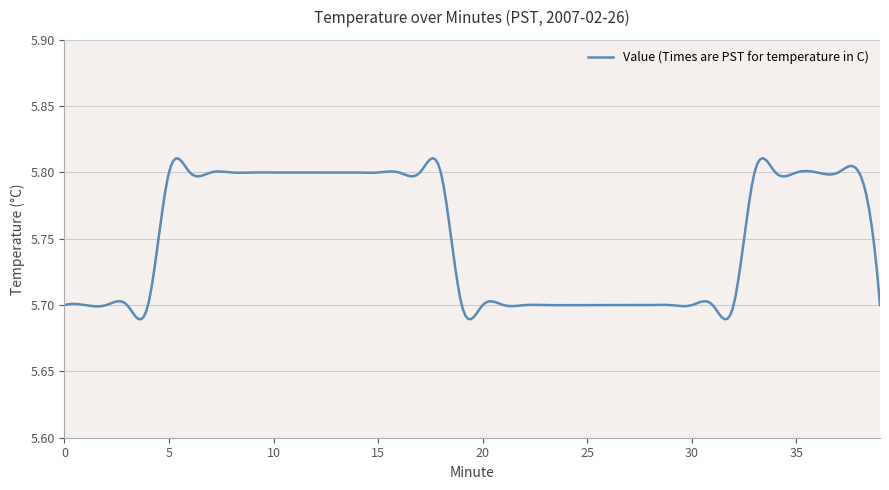

How many lines are shown in the chart?

1